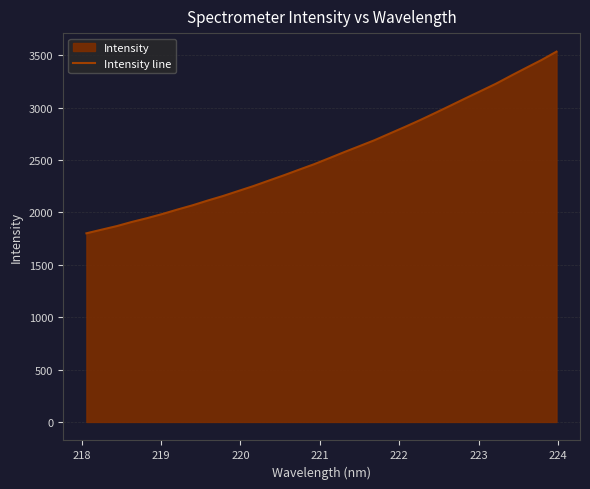

Does the chart have visible grid lines?

Yes